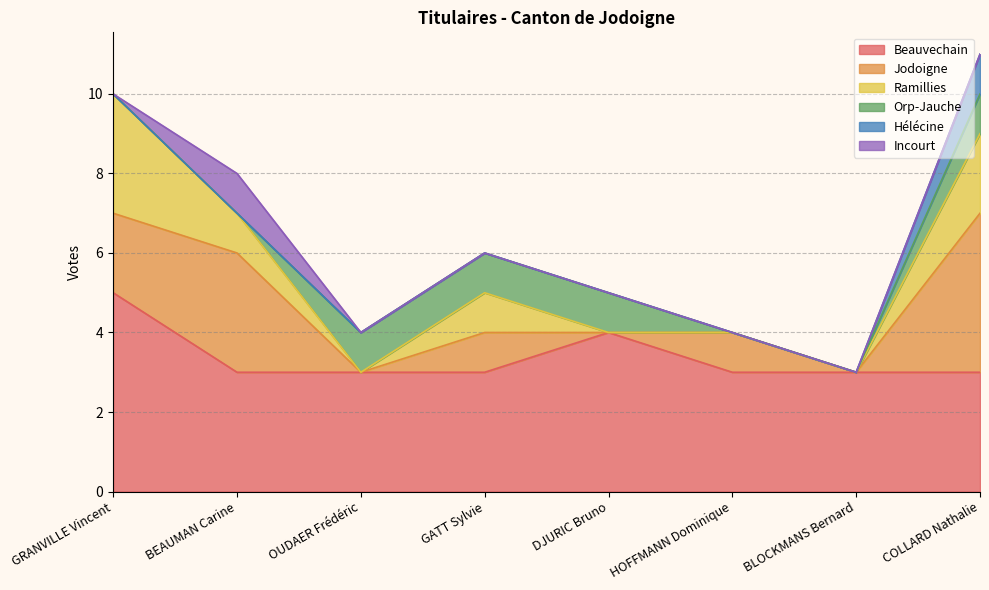

At BLOCKMANS Bernard, list the series in order from smallest to largest.

Jodoigne, Ramillies, Orp-Jauche, Hélécine, Incourt, Beauvechain